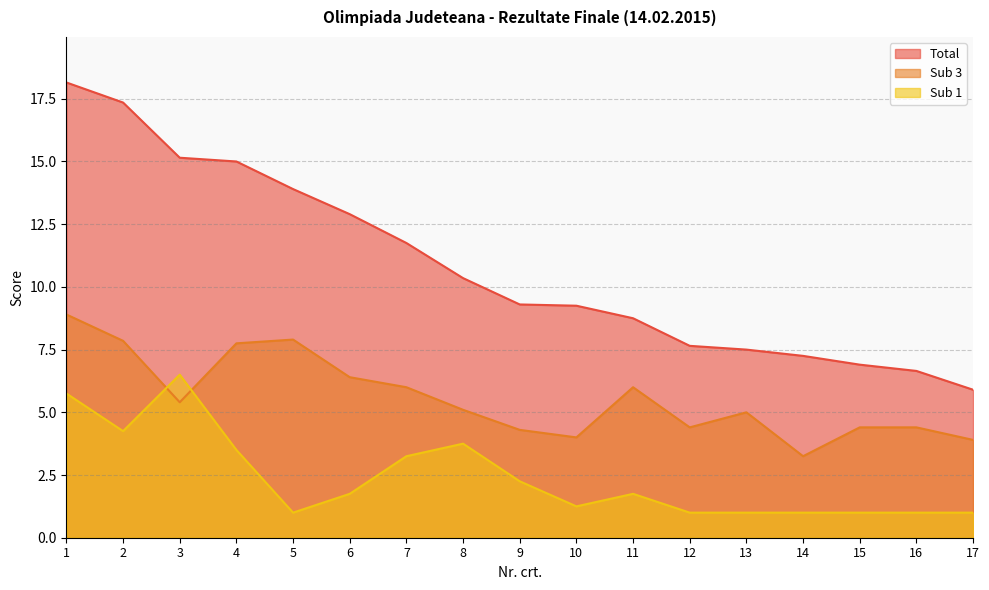

True or false: Sub 3 and Total cross at least once.

False